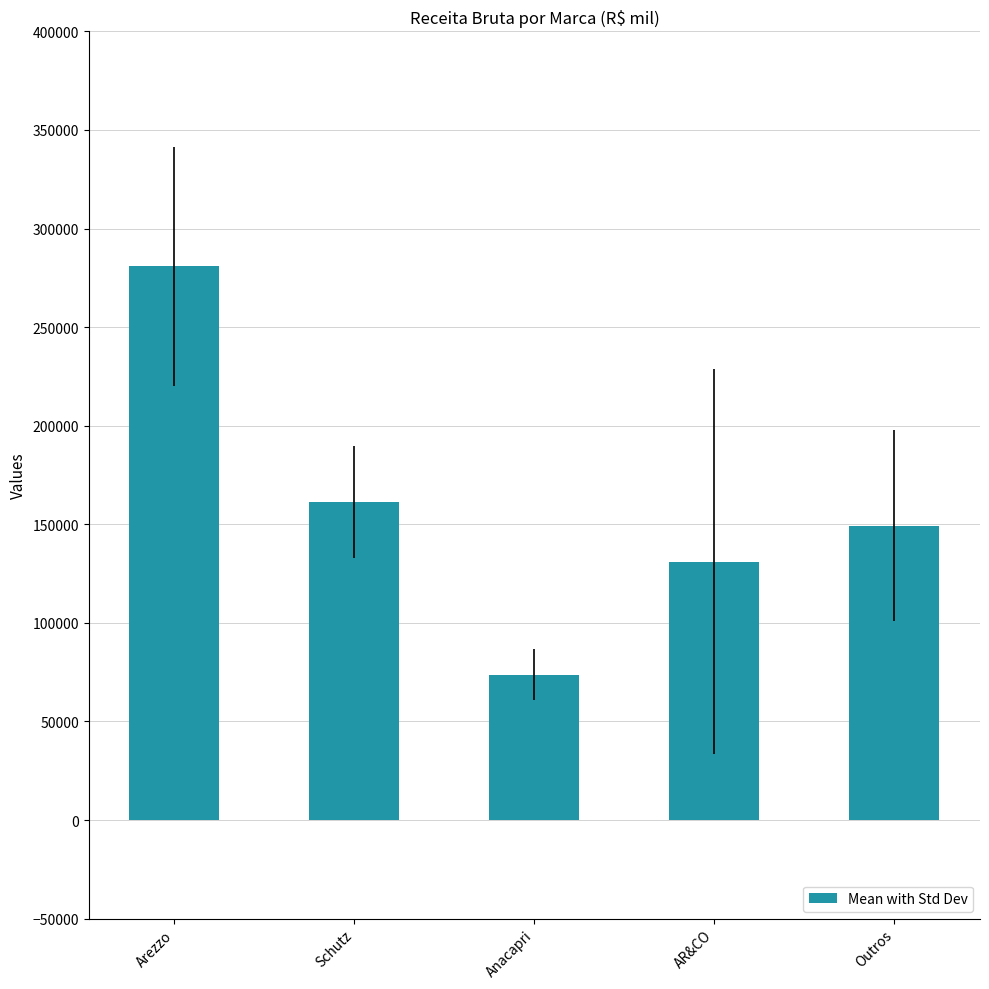

Which has a higher value, AR&CO or Schutz?

Schutz